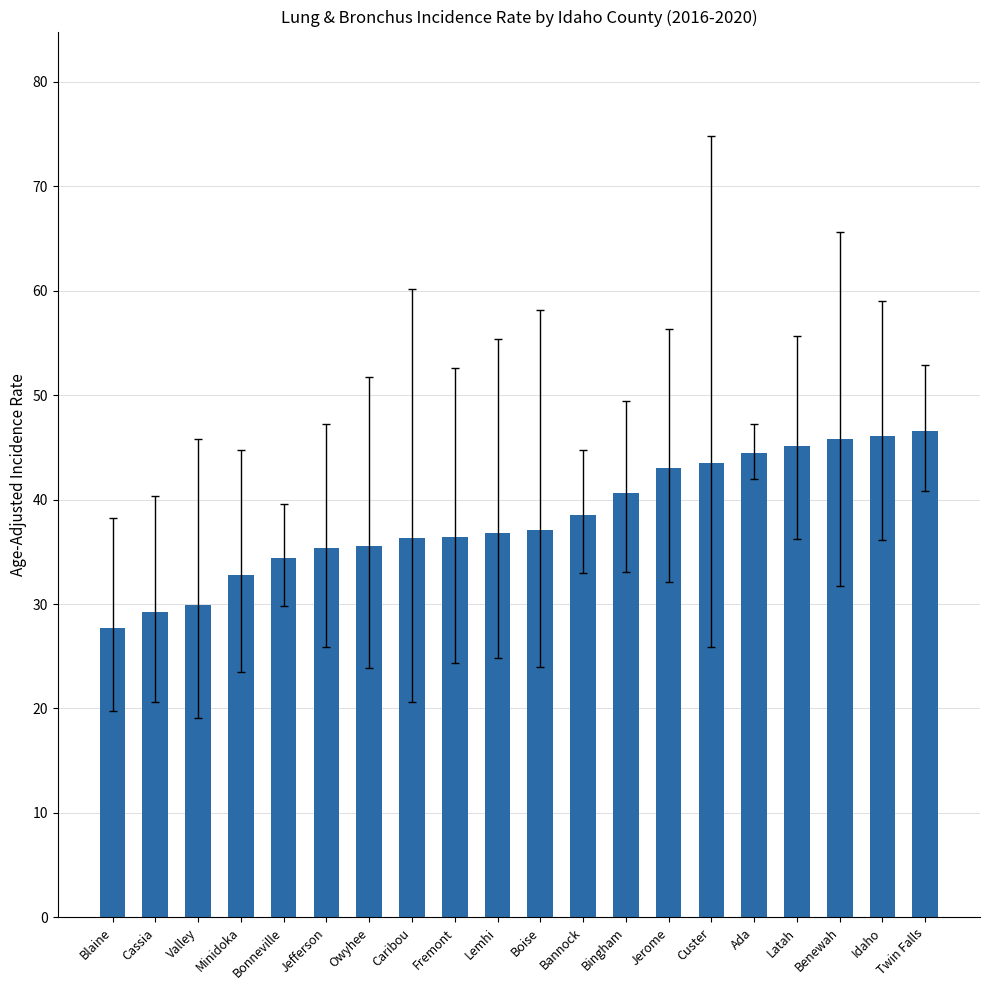

What is the label of the 18th bar from the right?

Valley